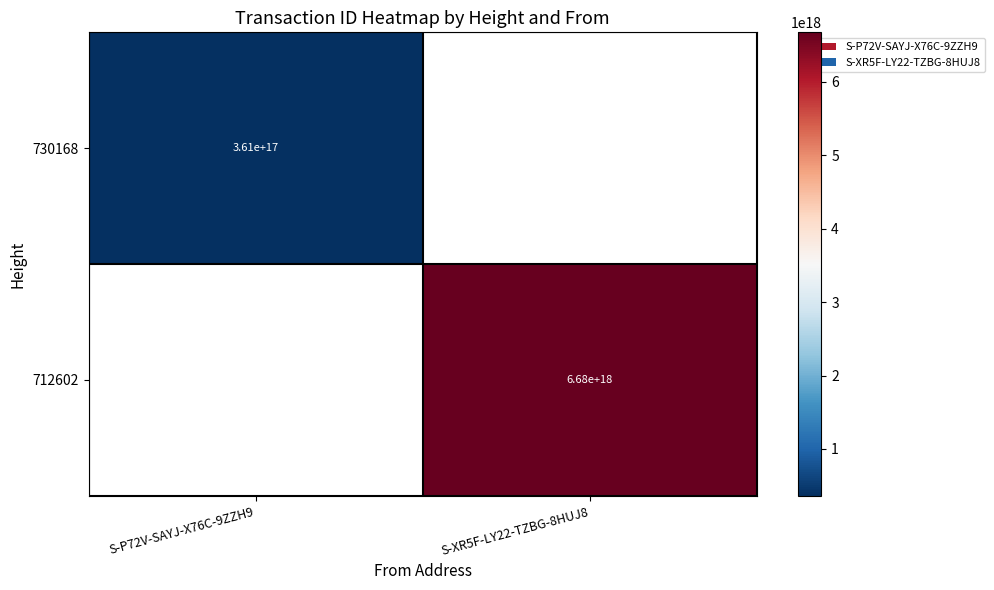

What is the maximum value shown in the chart?

6675294802242710528.0